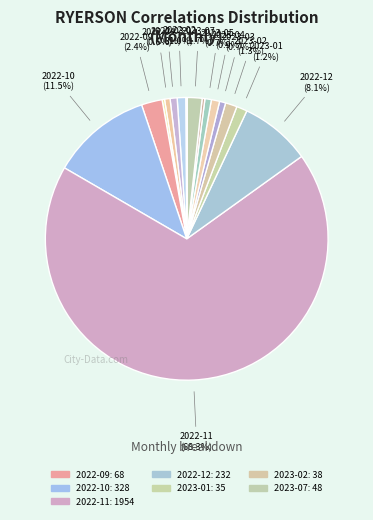

Count the number of slices in the pie.

17